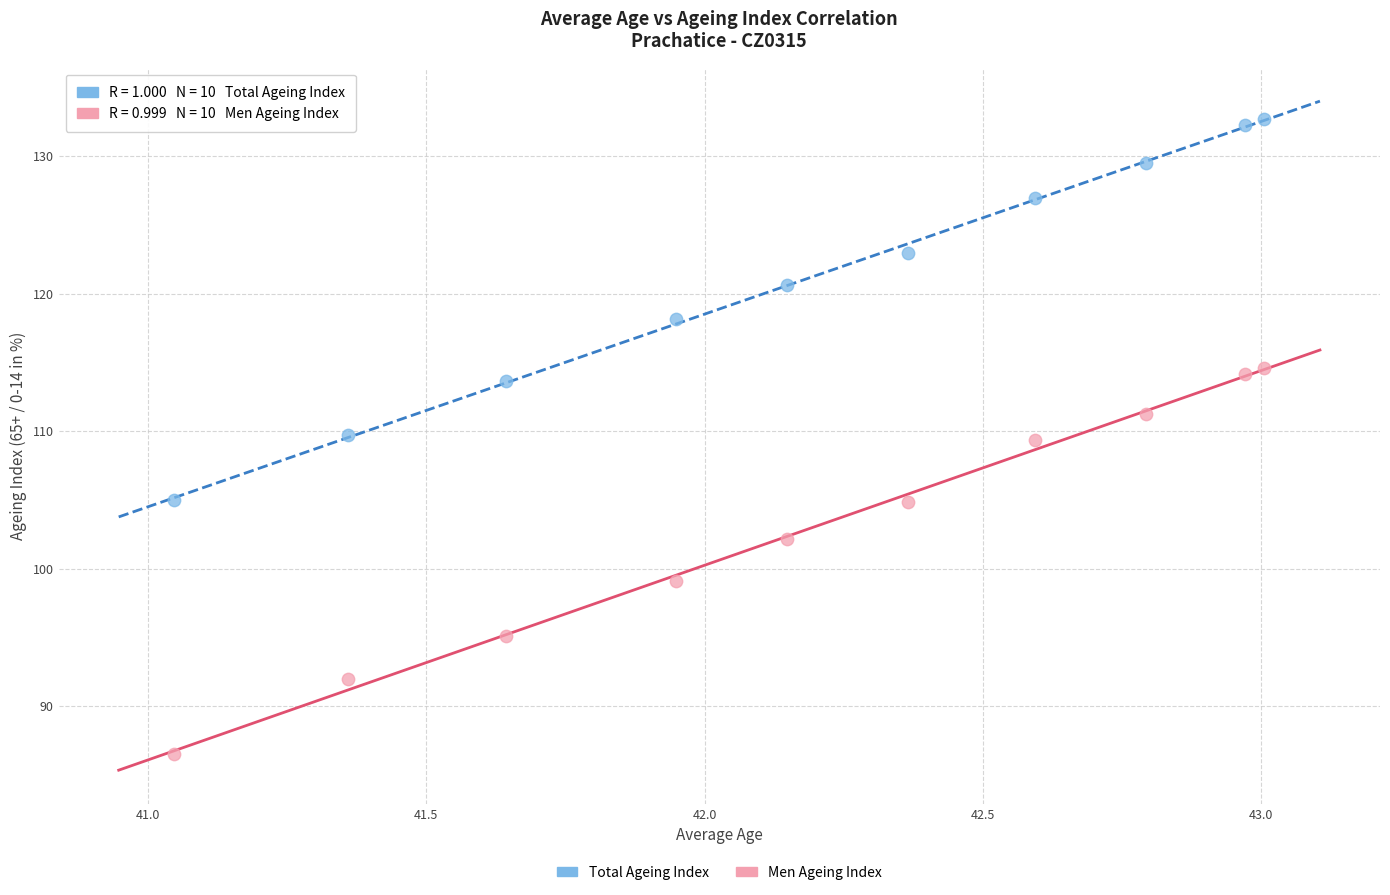

Which series contains the lowest Y value?

Men Ageing Index